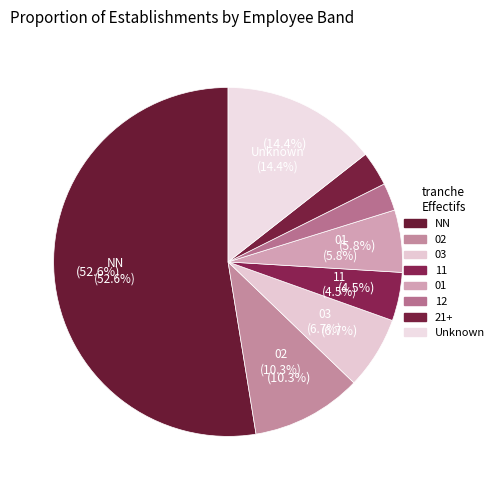

The NN slice represents 1% of the pie. True or false?

False